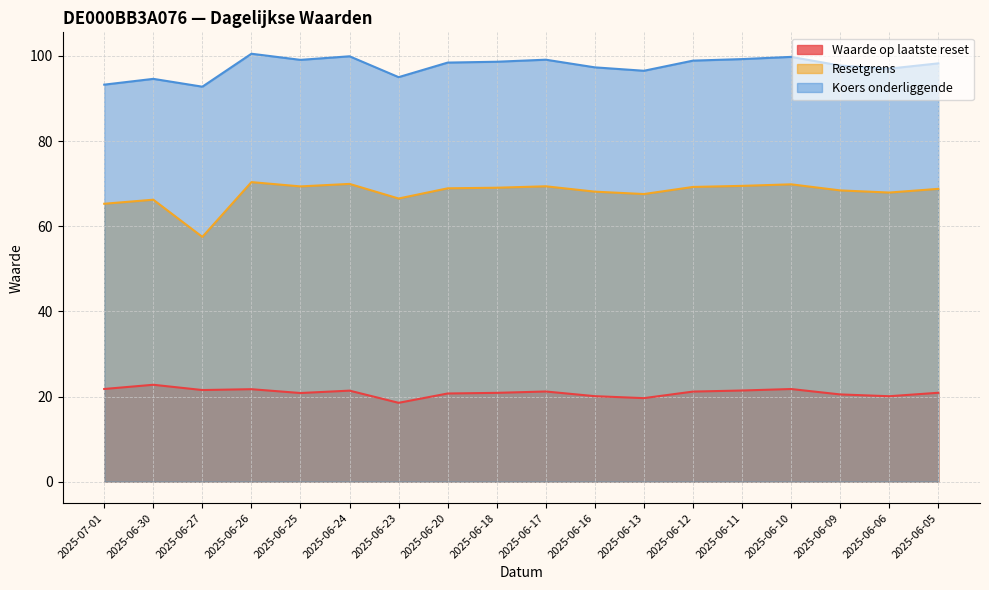

Reading left to right, extract all data points from this chart.

Waarde op laatste reset: 2025-07-01=21.8	2025-06-30=22.8	2025-06-27=21.5	2025-06-26=21.7	2025-06-25=20.8	2025-06-24=21.4	2025-06-23=18.5	2025-06-20=20.7	2025-06-18=20.9	2025-06-17=21.2	2025-06-16=20.1	2025-06-13=19.6	2025-06-12=21.2	2025-06-11=21.4	2025-06-10=21.8	2025-06-09=20.5	2025-06-06=20.1	2025-06-05=20.9
Resetgrens: 2025-07-01=65.3	2025-06-30=66.2	2025-06-27=57.5	2025-06-26=70.3	2025-06-25=69.3	2025-06-24=69.9	2025-06-23=66.5	2025-06-20=68.9	2025-06-18=69.0	2025-06-17=69.4	2025-06-16=68.1	2025-06-13=67.5	2025-06-12=69.2	2025-06-11=69.5	2025-06-10=69.8	2025-06-09=68.4	2025-06-06=67.9	2025-06-05=68.8
Koers onderliggende: 2025-07-01=93.2	2025-06-30=94.6	2025-06-27=92.8	2025-06-26=100.5	2025-06-25=99.1	2025-06-24=99.9	2025-06-23=95.0	2025-06-20=98.4	2025-06-18=98.6	2025-06-17=99.1	2025-06-16=97.3	2025-06-13=96.5	2025-06-12=98.9	2025-06-11=99.2	2025-06-10=99.8	2025-06-09=97.7	2025-06-06=97.0	2025-06-05=98.2